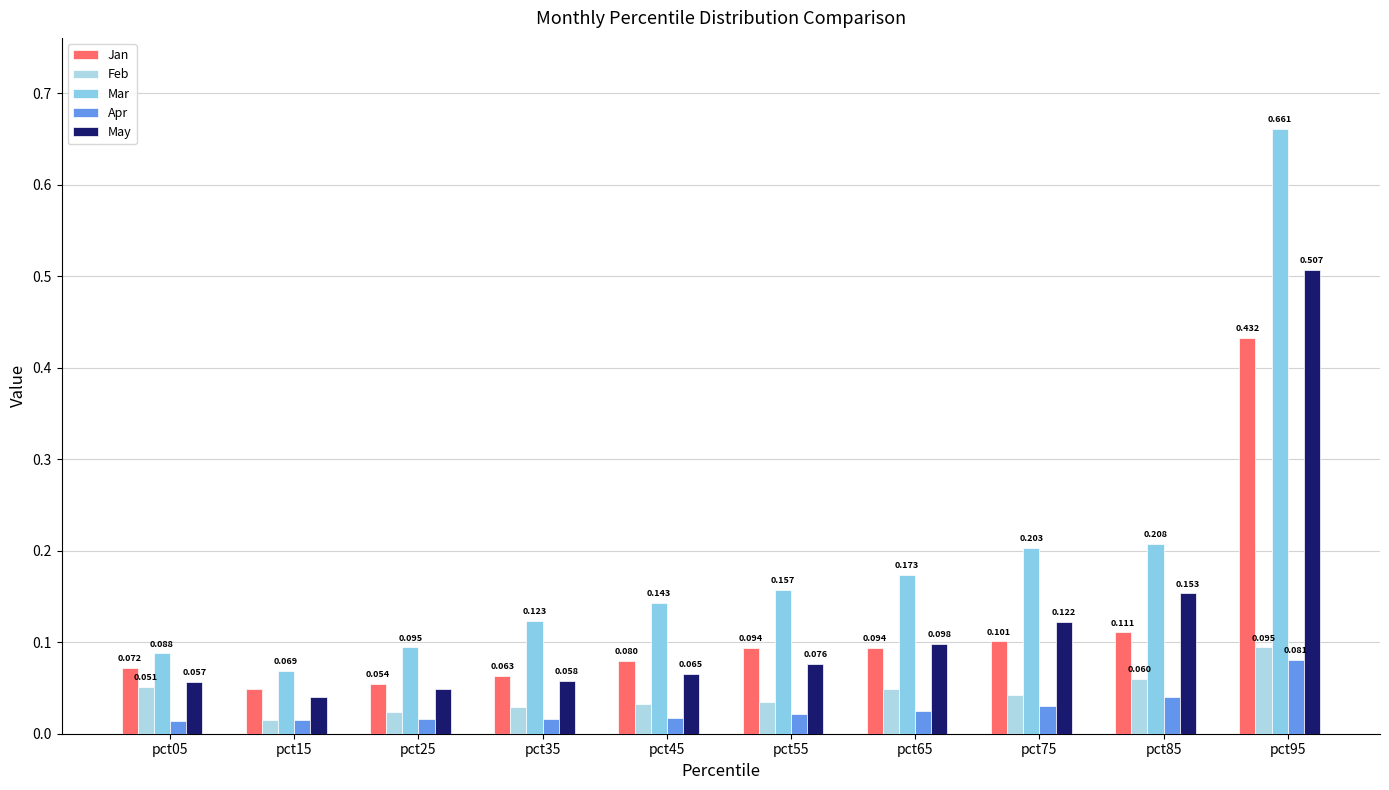

Which series has the largest total across all categories?

Mar